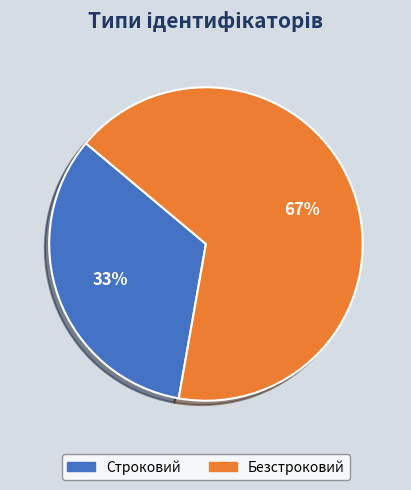

To the nearest percent, what is the combined percentage of Безстроковий and Строковий?

100%